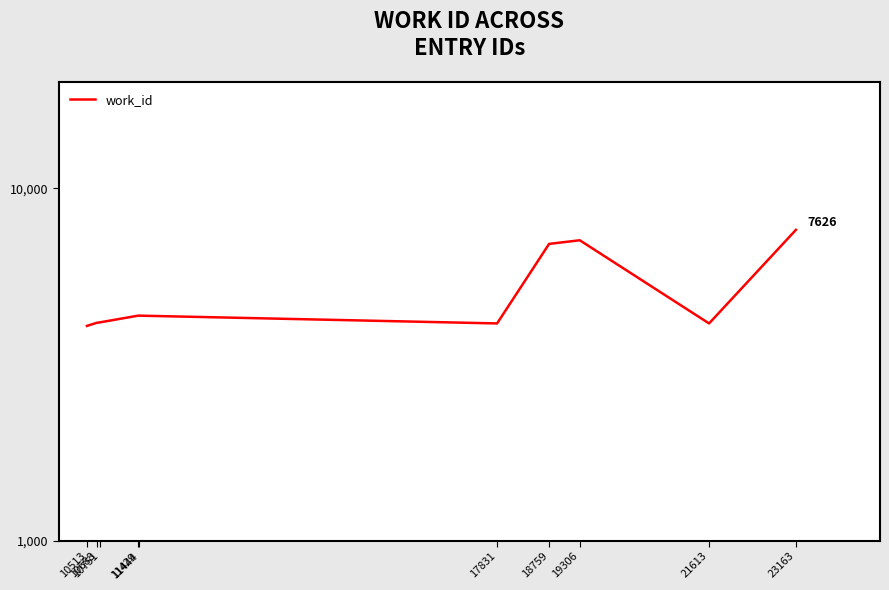

Which label corresponds to the smallest value in the chart?

10513